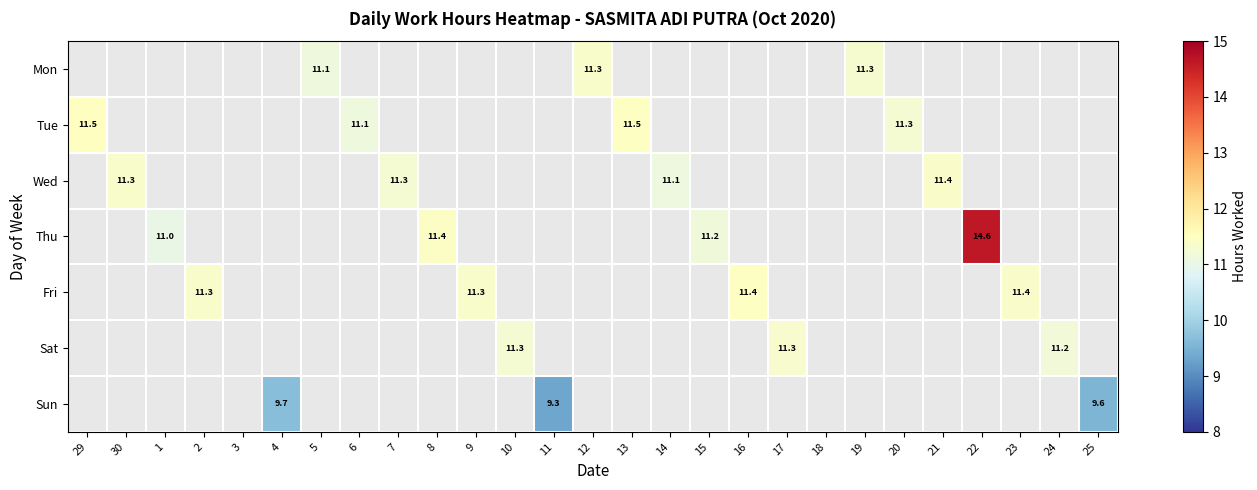

How many Mon values are between 11 and 12?

3